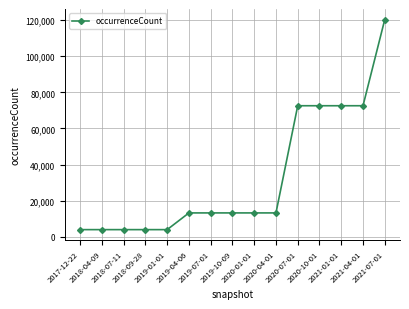

What value does the data have at 2020-07-01, to the nearest 50?

72550